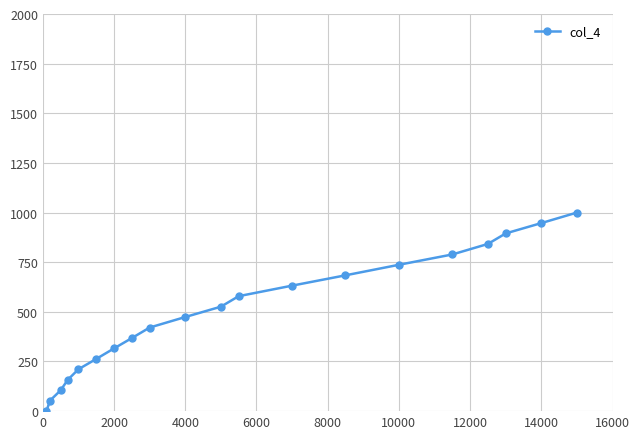

True or false: the data has more than 0 interior local peaks.

False